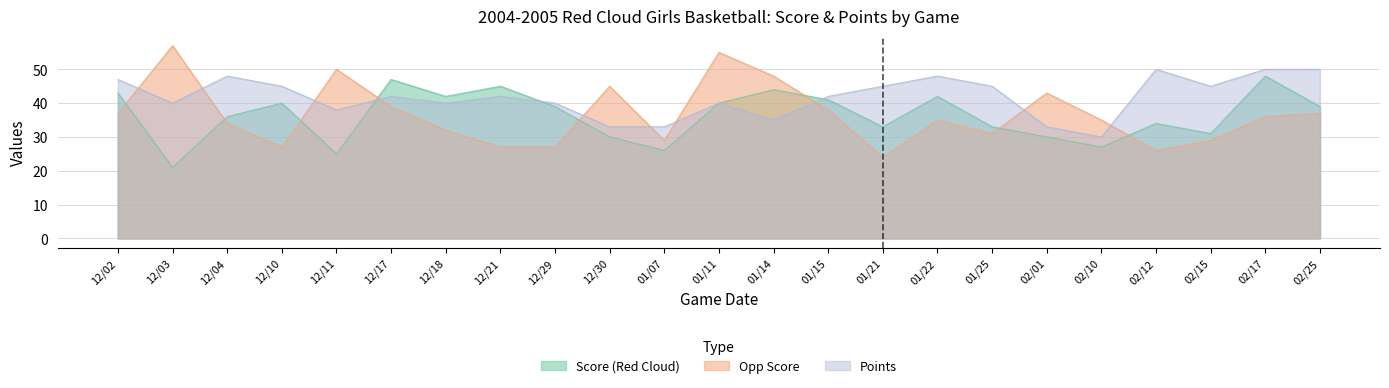

What is the maximum value for Points?

50